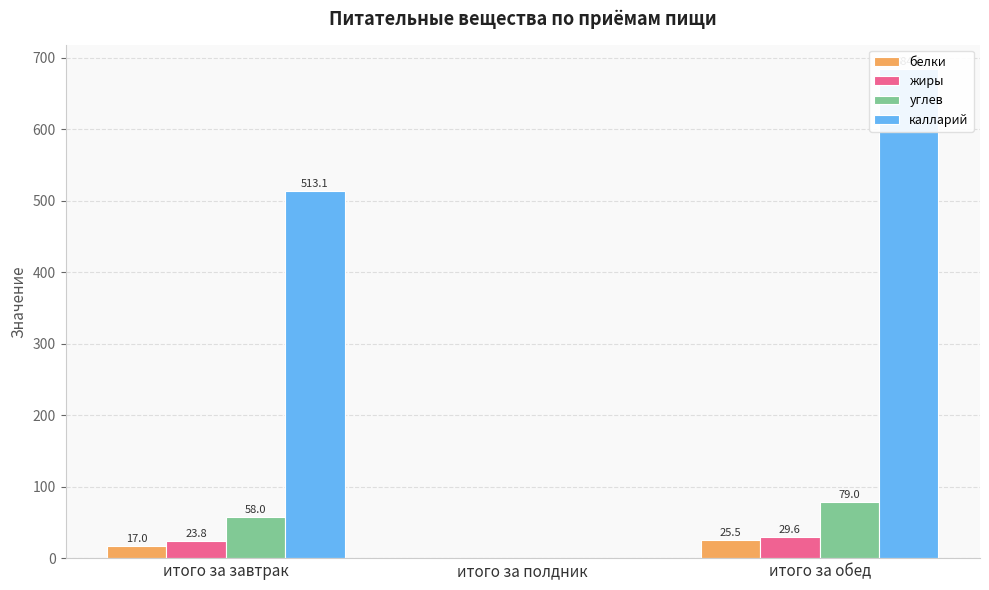

How many groups of bars are there?

3